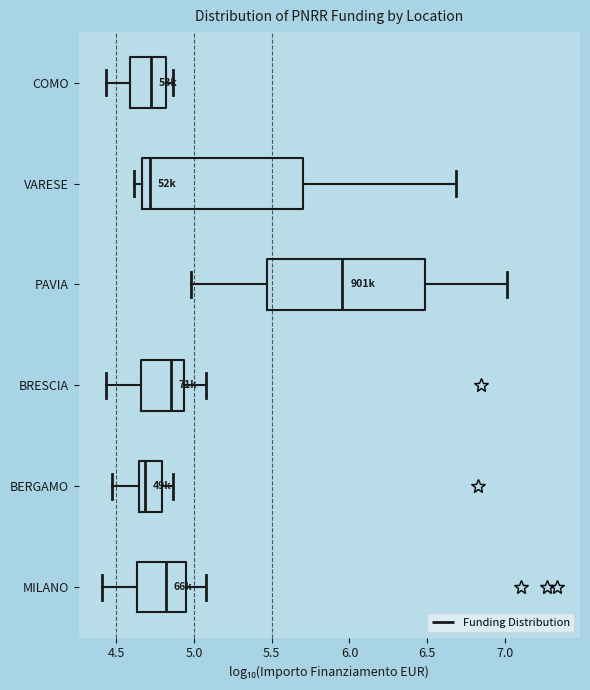

Where does the median line of the box for COMO sit on the x-axis? The values are not printed on the chart, so give them approximately, as read against the axis.

4.70